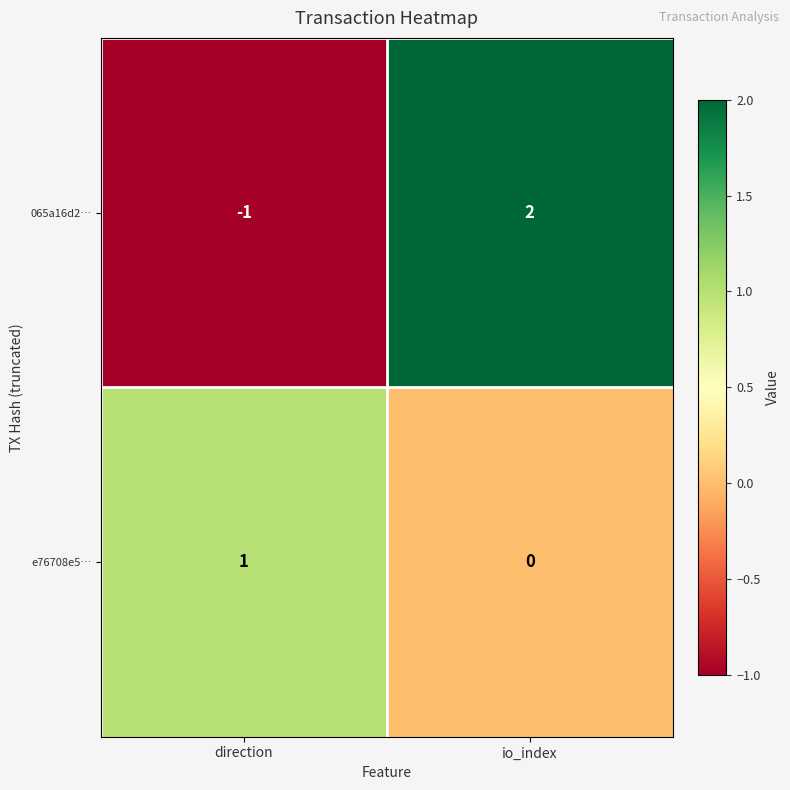

At which label is e76708e5… closest to 0?

io_index